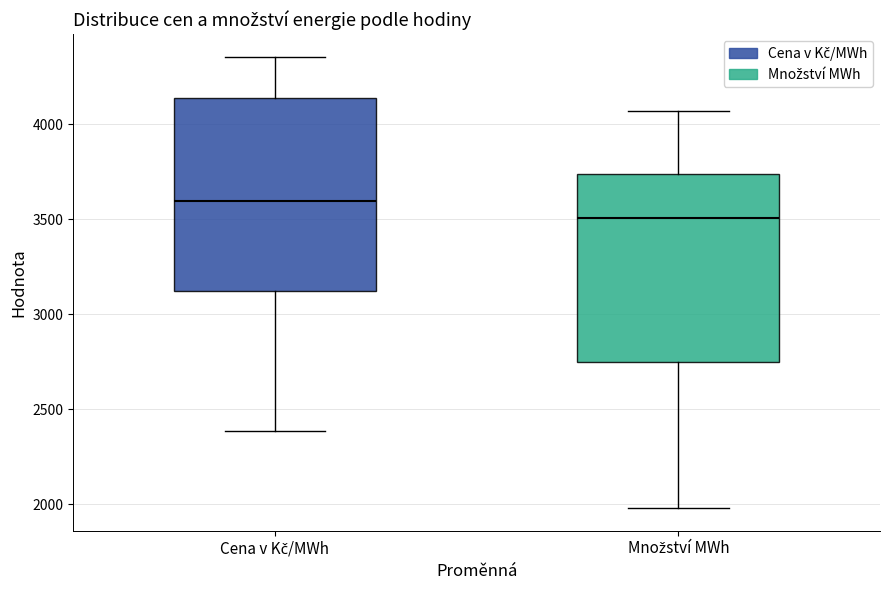

Which box's median line is the lowest?

Množství MWh